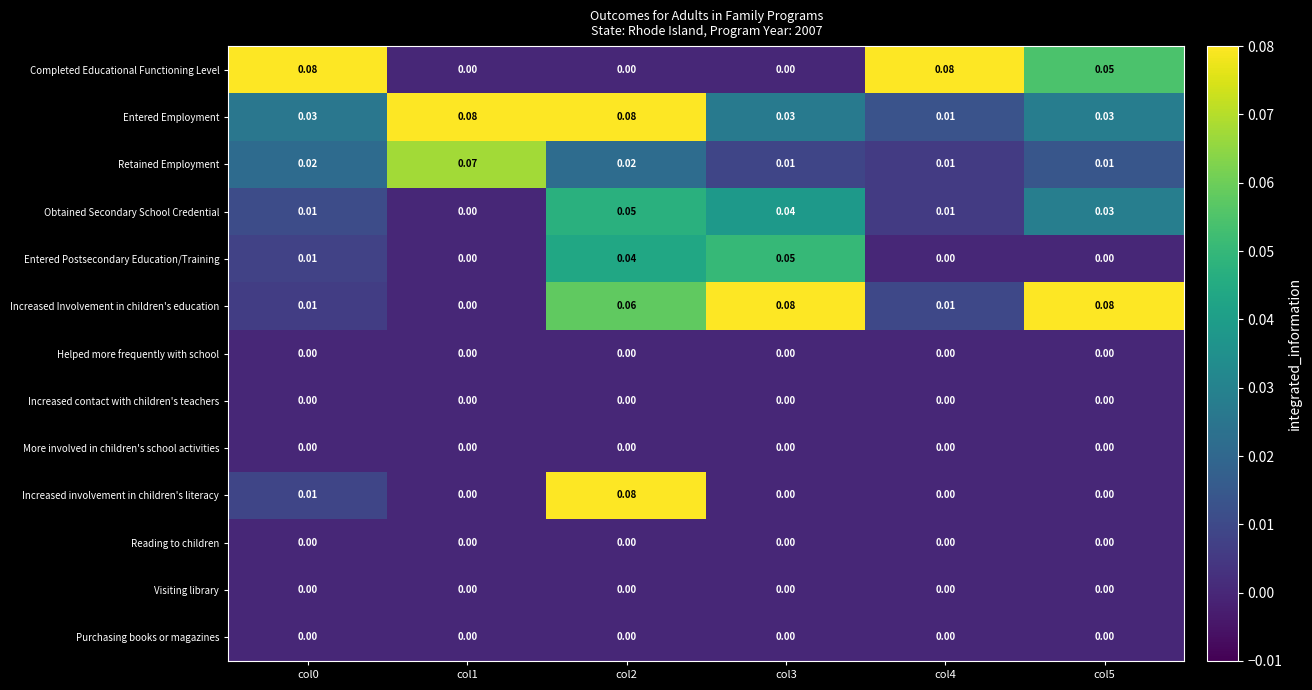

Is the value of Retained Employment at col2 greater than the value of Obtained Secondary School Credential at col4?

Yes